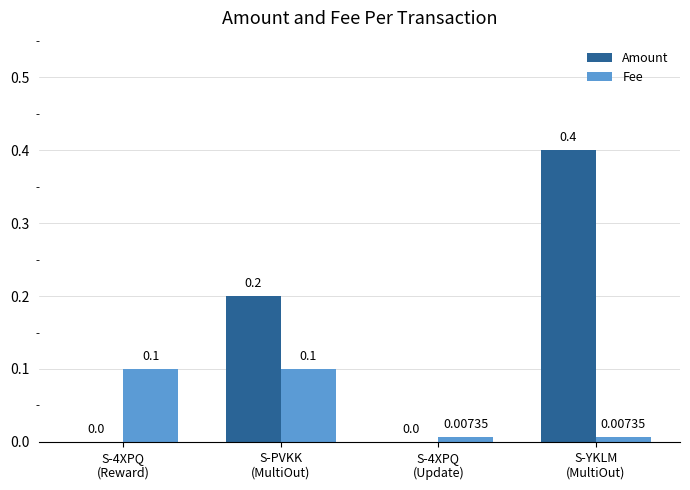

What is the difference between the Fee values at S-PVKK
(MultiOut) and S-4XPQ
(Update)?

0.1